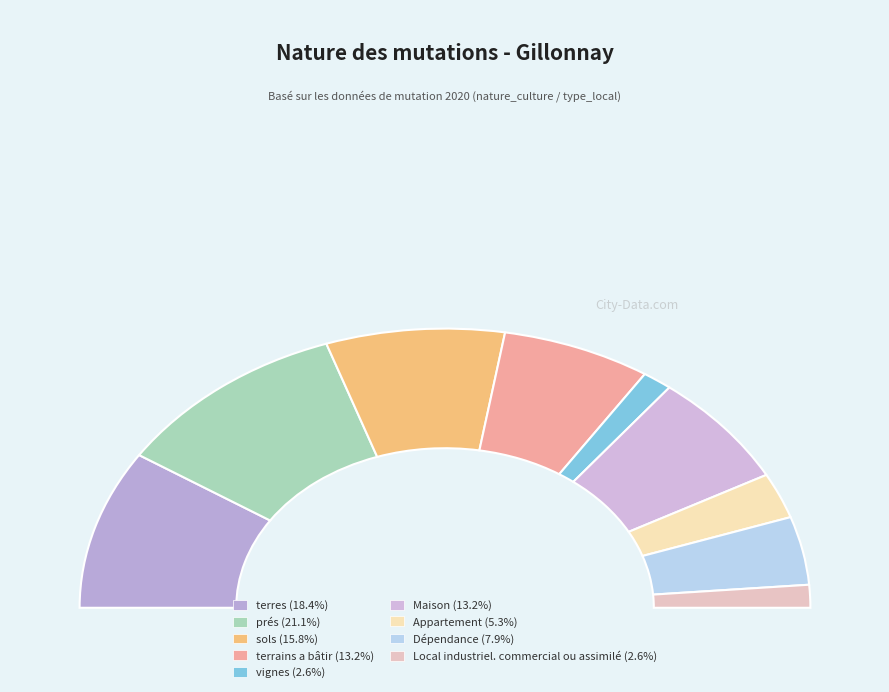

Which category has the smallest portion of the pie?

vignes